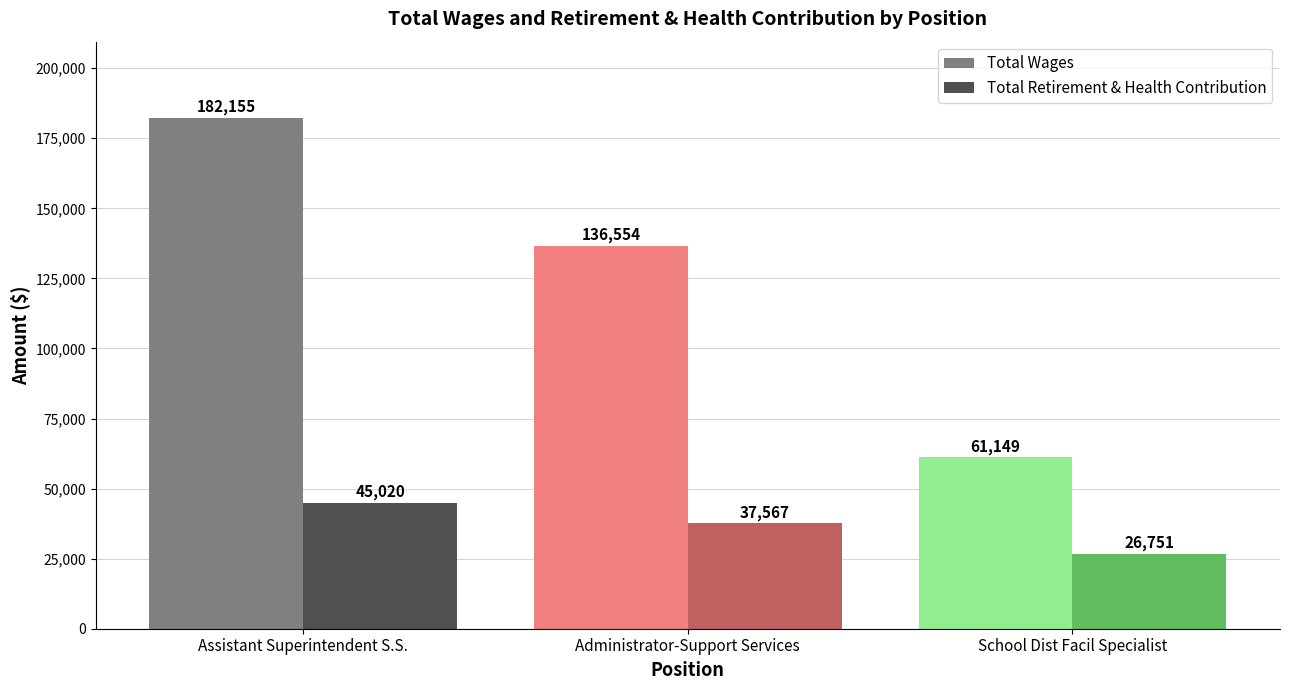

At which label does Total Retirement & Health Contribution reach its minimum?

School Dist Facil Specialist